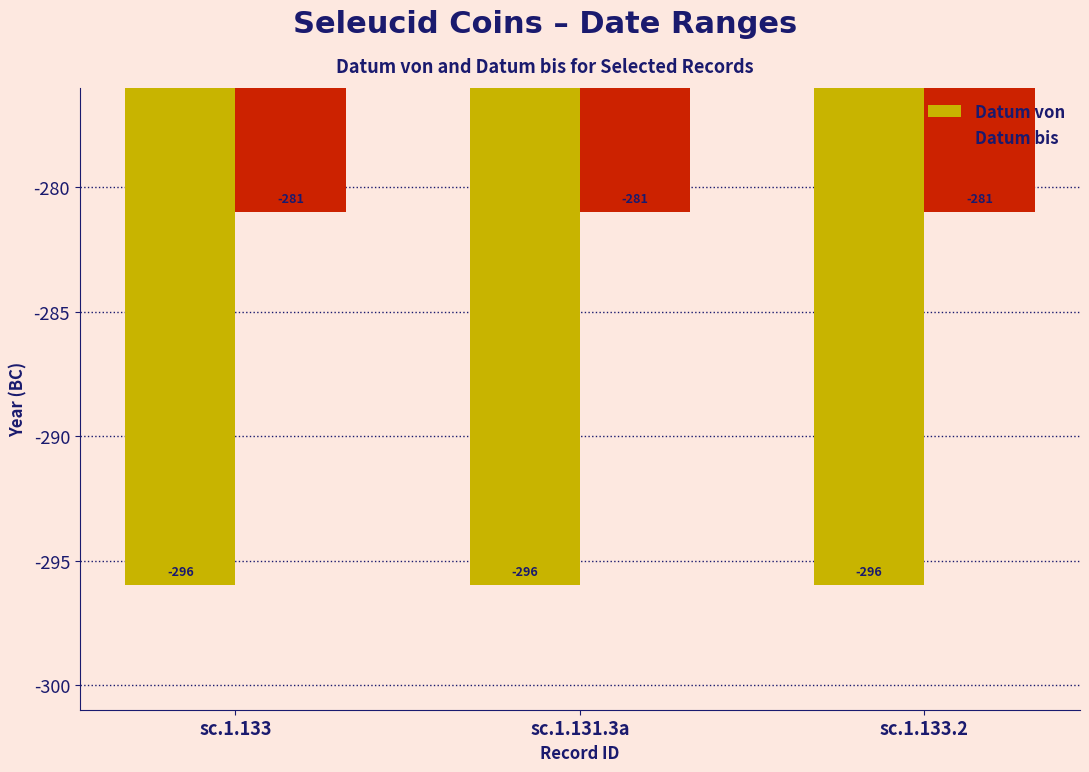

Reading right to left, list all the values displayed in this chart.

Datum von: sc.1.133.2=-296	sc.1.131.3a=-296	sc.1.133=-296
Datum bis: sc.1.133.2=-281	sc.1.131.3a=-281	sc.1.133=-281